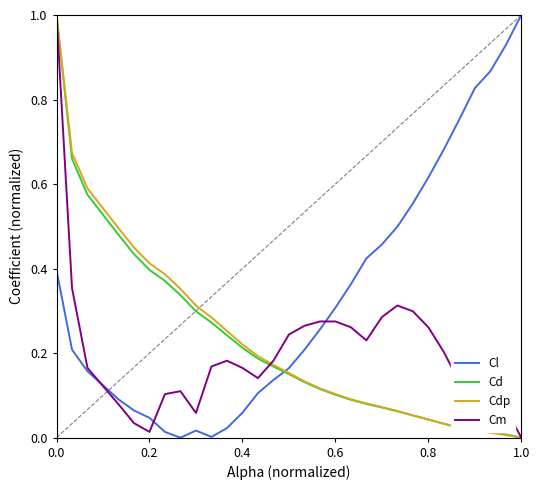

Which series has the largest total across all categories?

Cl